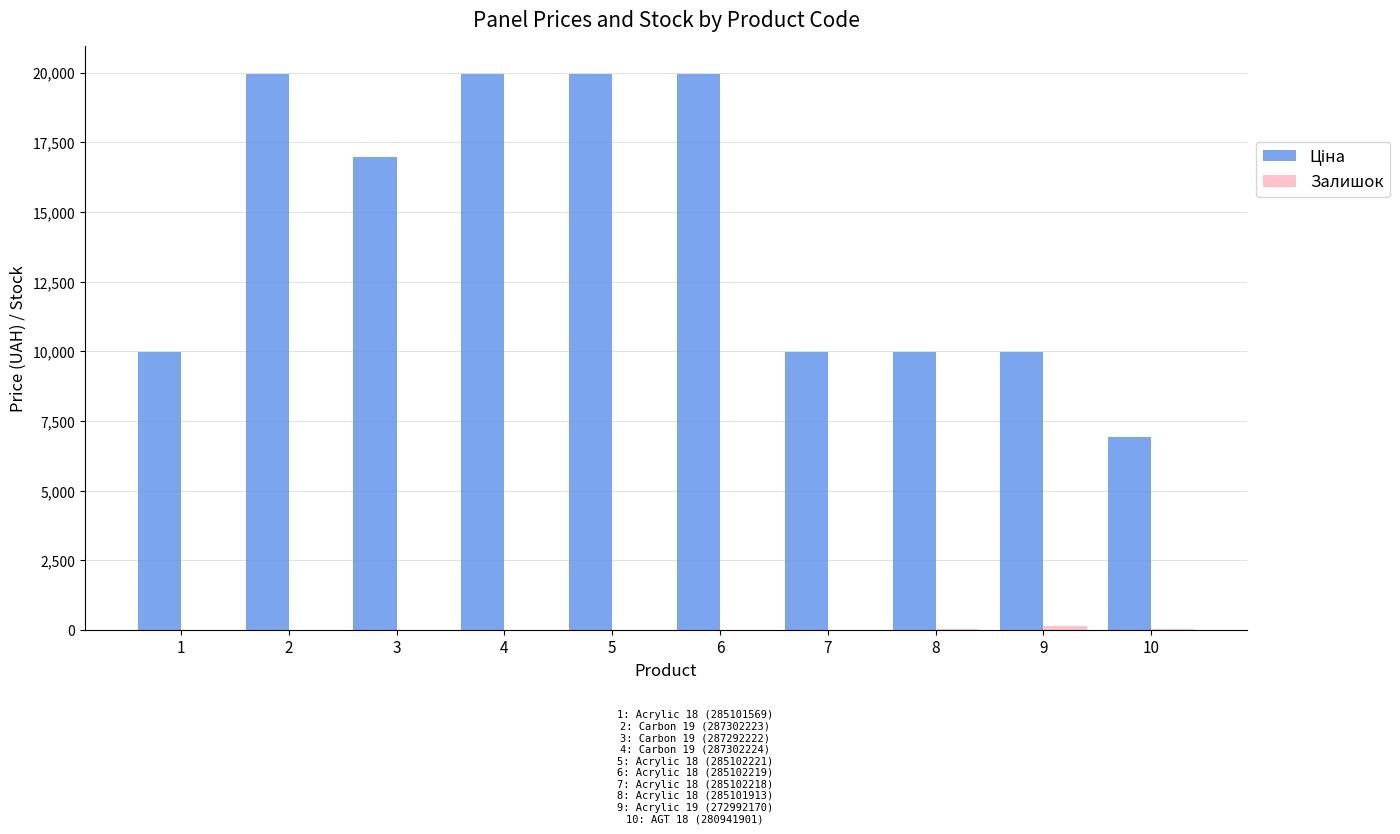

What is the greatest value displayed?

19964.2